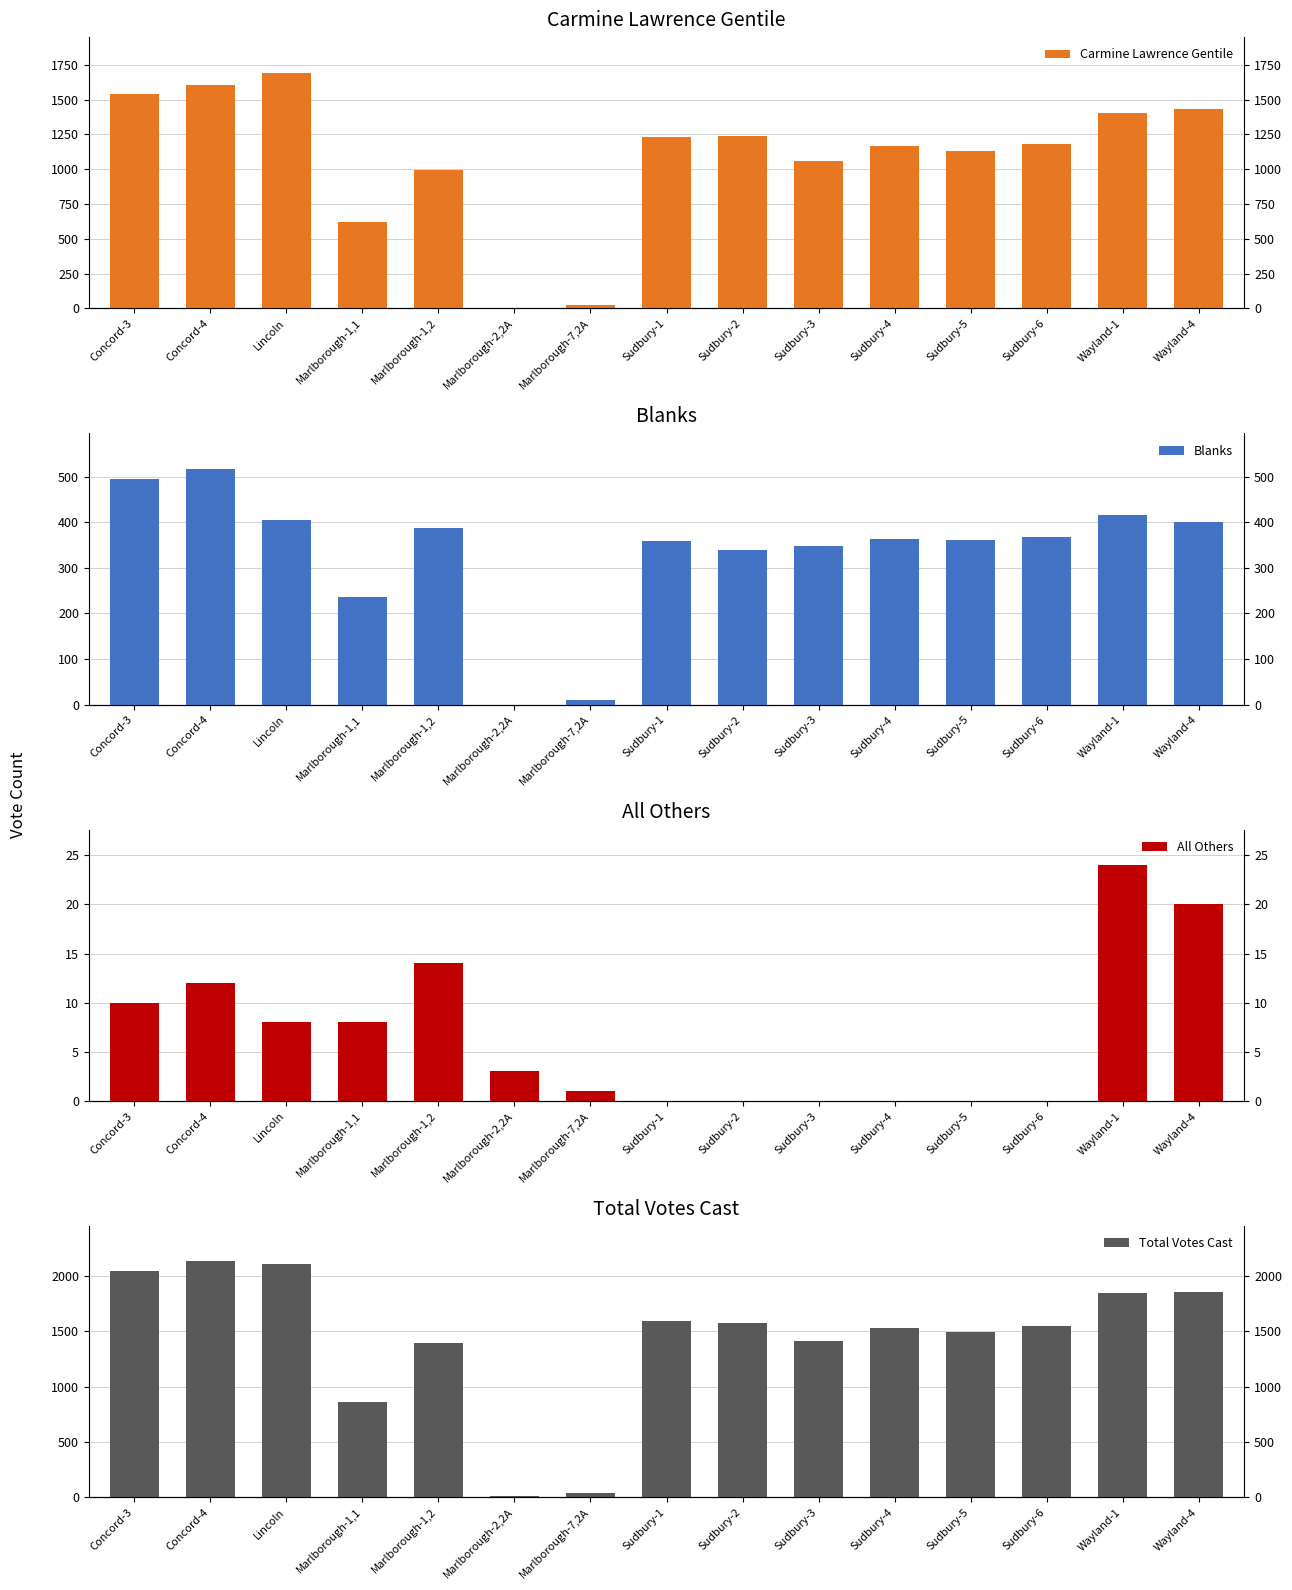

Reading left to right, what are all the values shown in this chart?

Carmine Lawrence Gentile: 1543	1603	1695	618	996	6	24	1235	1240	1060	1167	1130	1182	1404	1435
Blanks: 495	517	405	235	387	0	11	359	338	348	364	360	367	416	400
All Others: 10	12	8	8	14	3	1	0	0	0	0	0	0	24	20
Total Votes Cast: 2048	2132	2108	861	1397	9	36	1594	1578	1408	1531	1490	1549	1844	1855